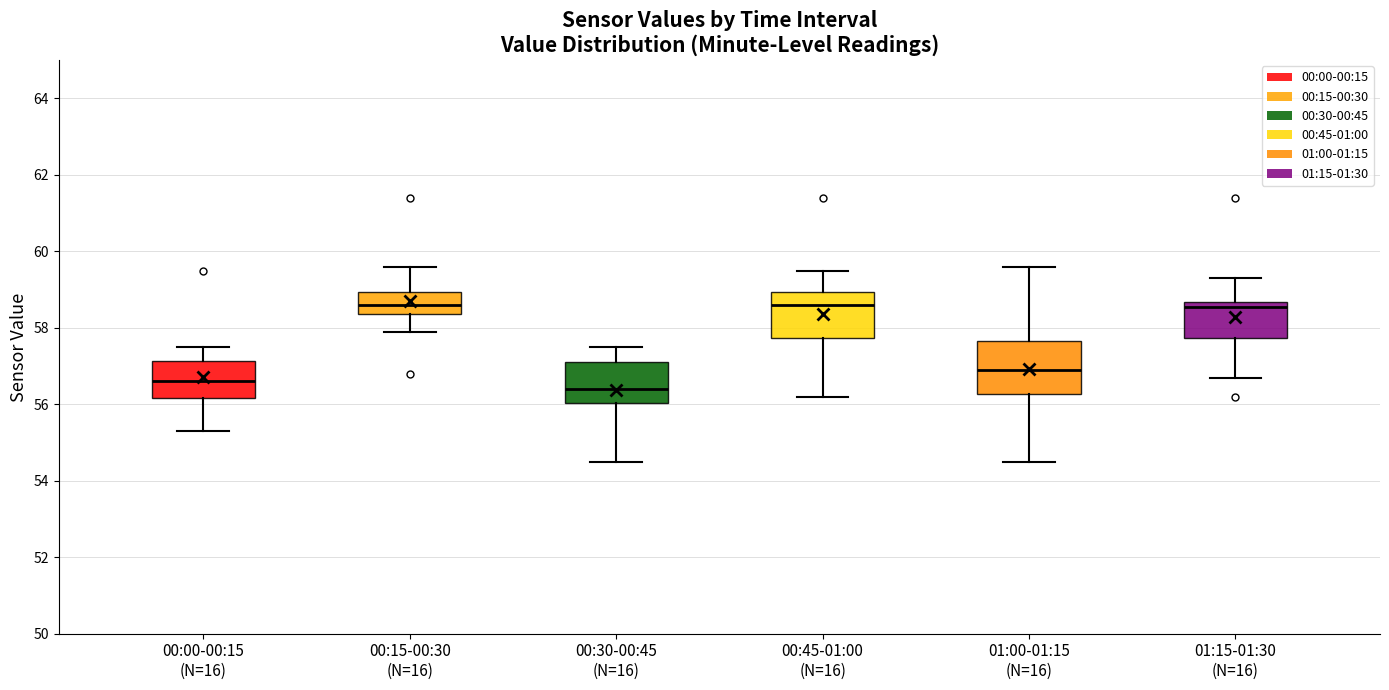

Reading left to right, transcribe this box plot: for each box, give where its median line is, the range the box spans, and where its two whiskers end, as read against the y-axis. The values are not printed on the chart, so give them approximately, as read against the axis.

00:00-00:15 (N=16): median 56.6, box 56.2 to 57.2, whiskers 55.4 to 57.6
00:15-00:30 (N=16): median 58.6, box 58.4 to 59.0, whiskers 58.0 to 59.6
00:30-00:45 (N=16): median 56.4, box 56.0 to 57.2, whiskers 54.6 to 57.6
00:45-01:00 (N=16): median 58.6, box 57.8 to 59.0, whiskers 56.2 to 59.6
01:00-01:15 (N=16): median 57.0, box 56.2 to 57.6, whiskers 54.6 to 59.6
01:15-01:30 (N=16): median 58.6 (just below the box's upper edge), box 57.8 to 58.6, whiskers 56.8 to 59.4